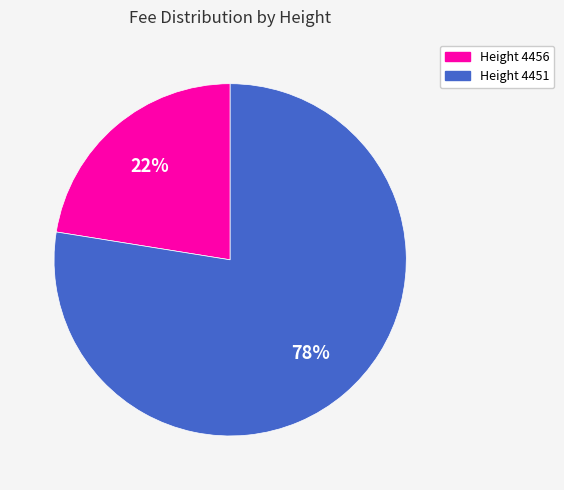

Does any single category account for the majority?

Yes